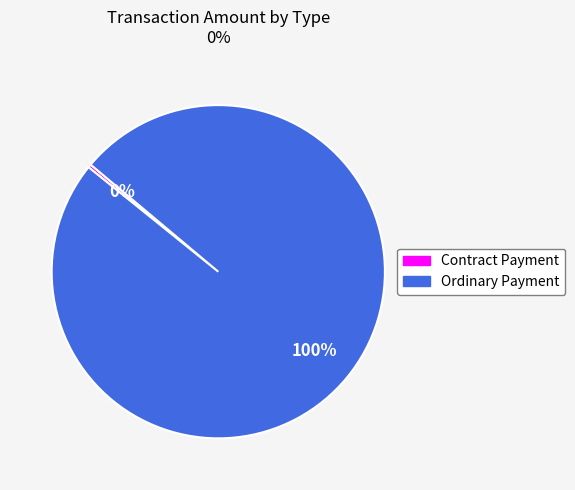

Does any single category account for the majority?

Yes